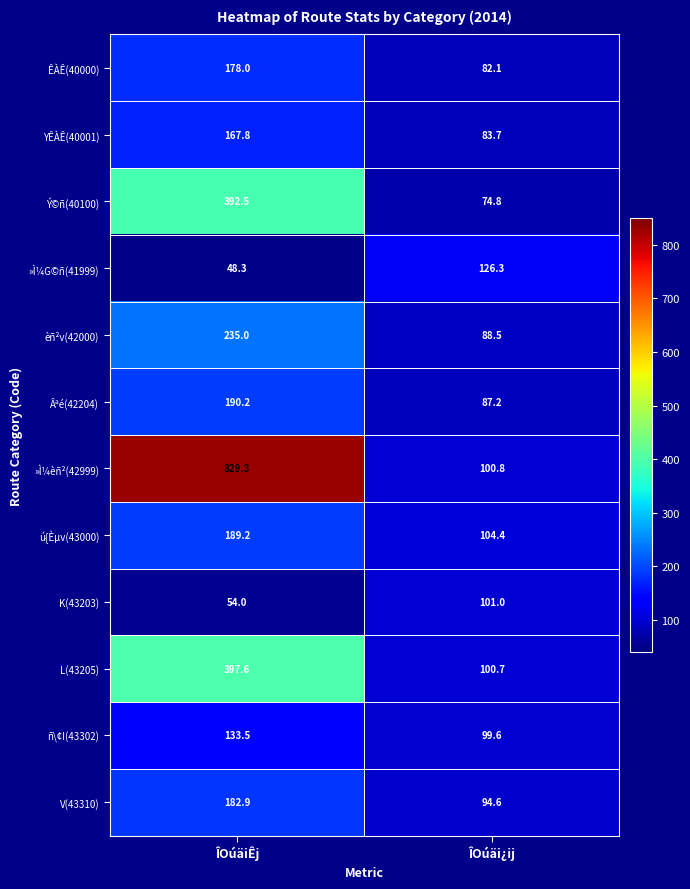

What is the average value of the V(43310) series?

138.8